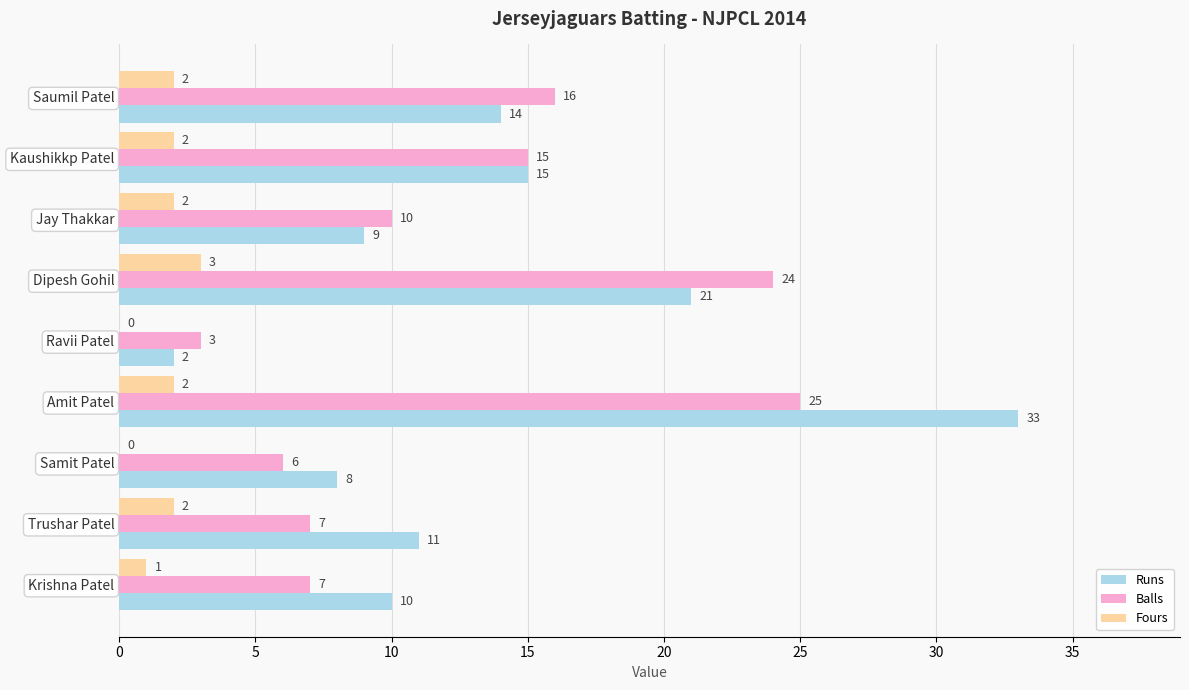

How many positive values does the Fours series have?

7